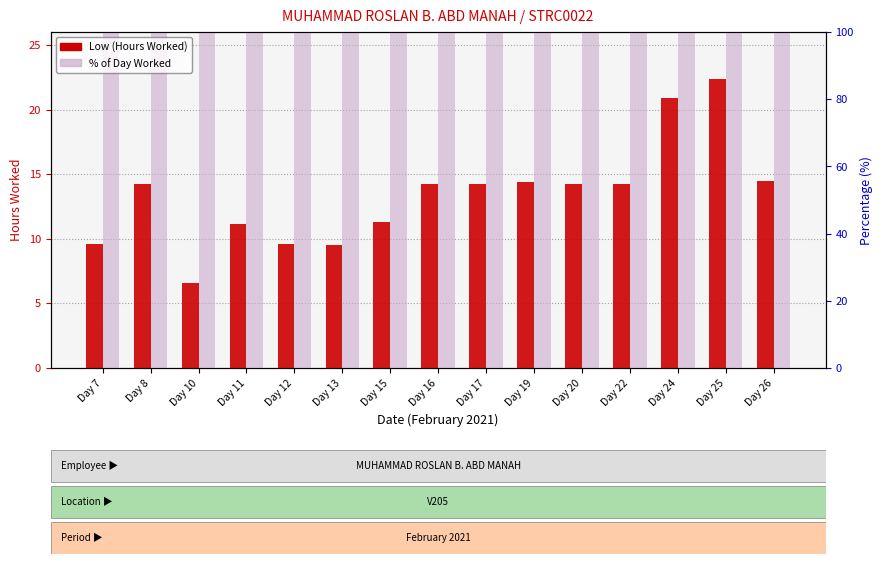

What are all the series names shown in the legend?

Low (Hours Worked), % of Day Worked